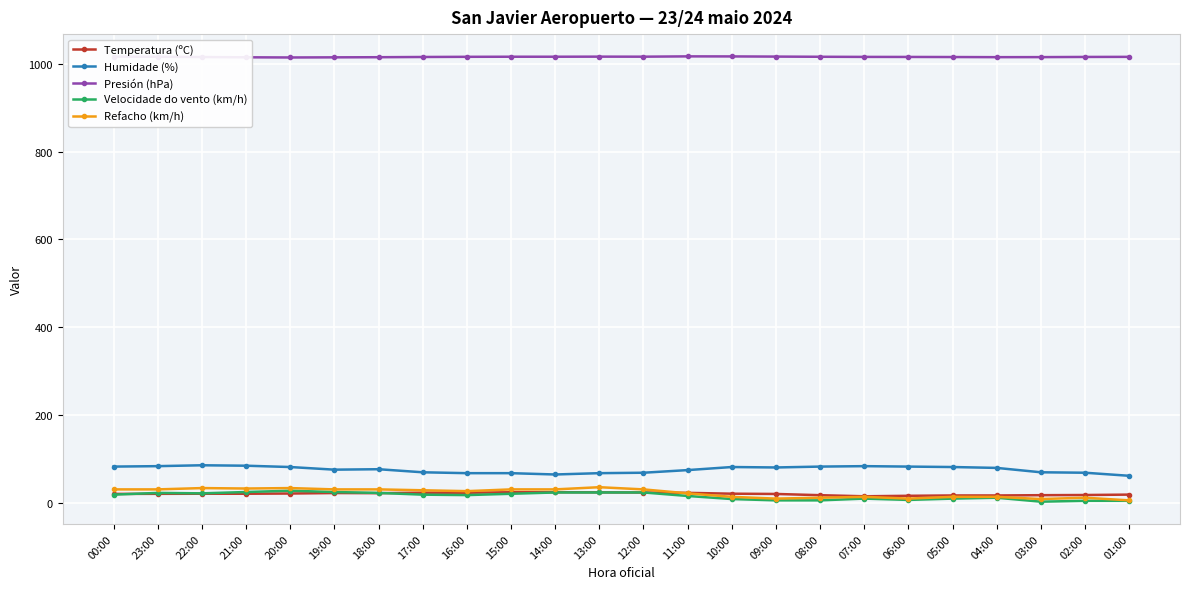

True or false: Humidade (%) and Temperatura (ºC) intersect in this chart.

False